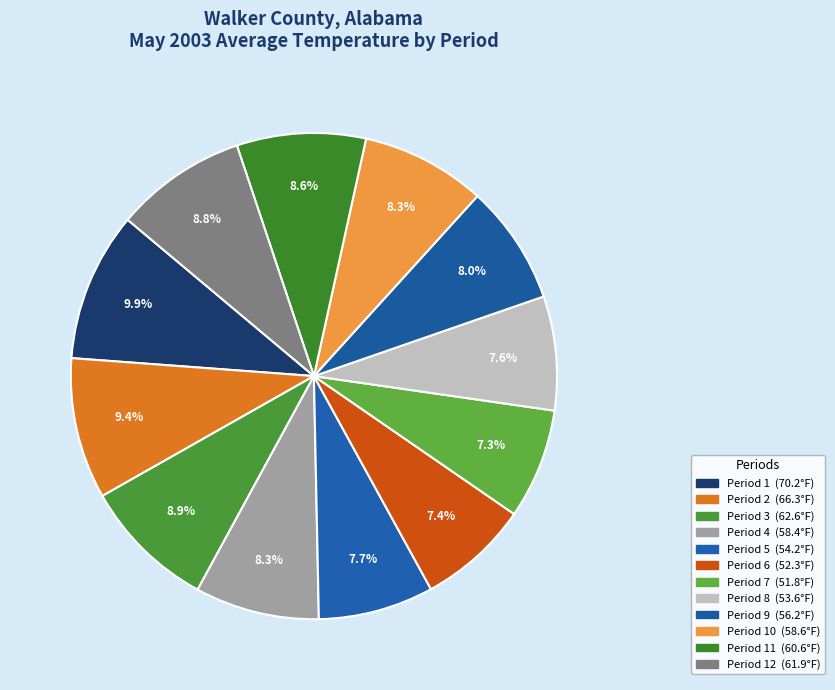

How many segments does this pie chart have?

12